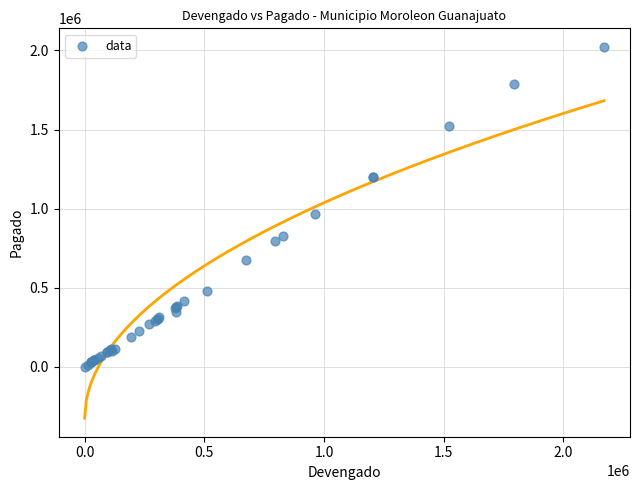

What Y value in the scatter plot is closest to 1011149?

962837.3